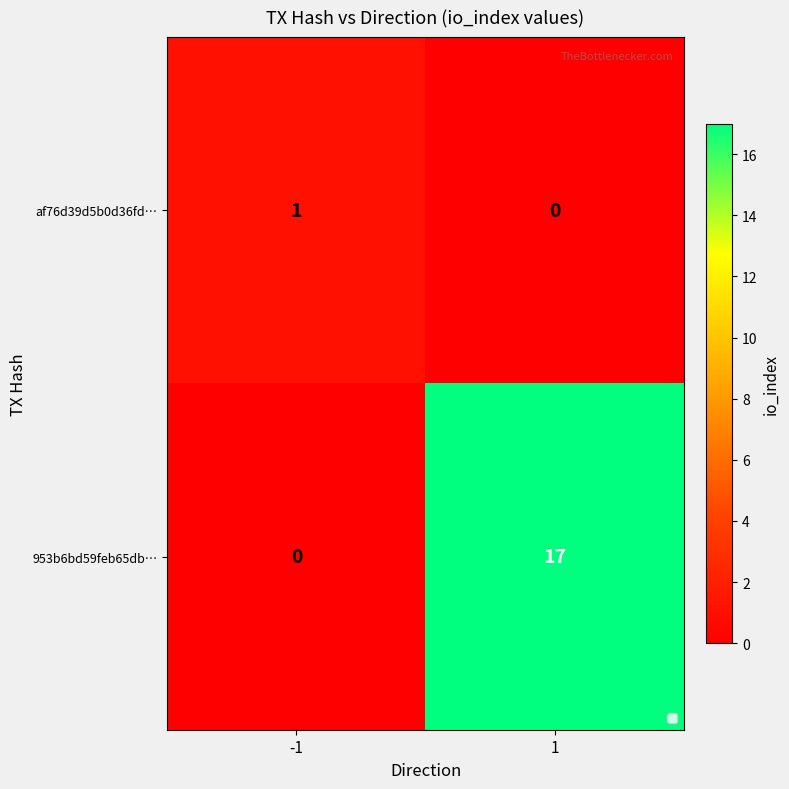

At which category is the sum across all series the highest?

1